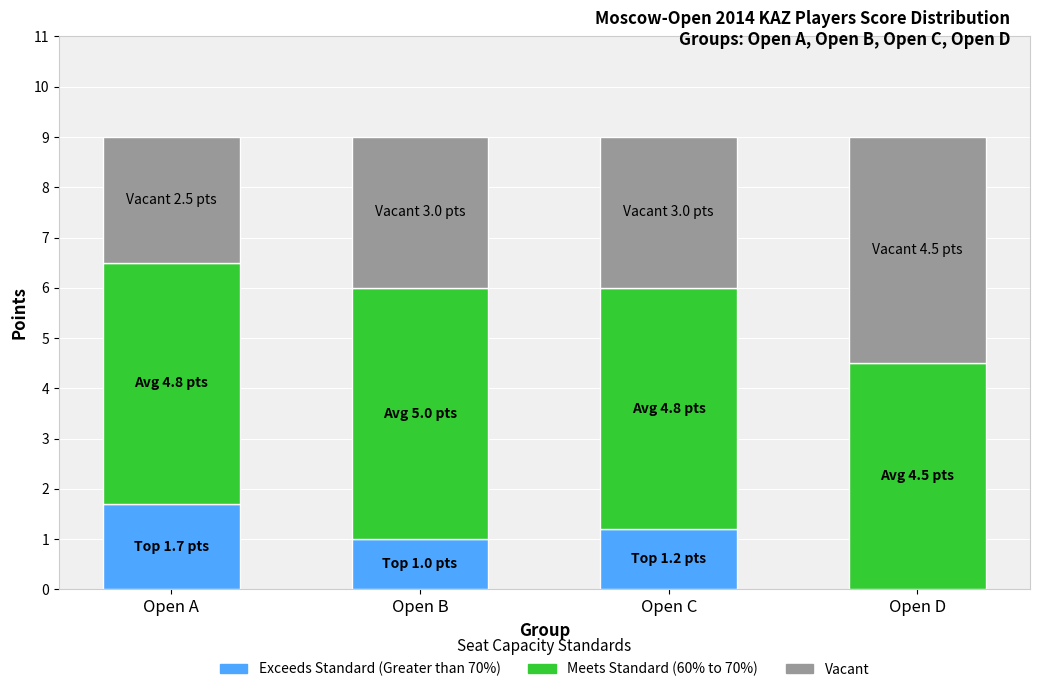

Is it true that Exceeds Standard (Greater than 70%) equals 1.5 at Open B?

False